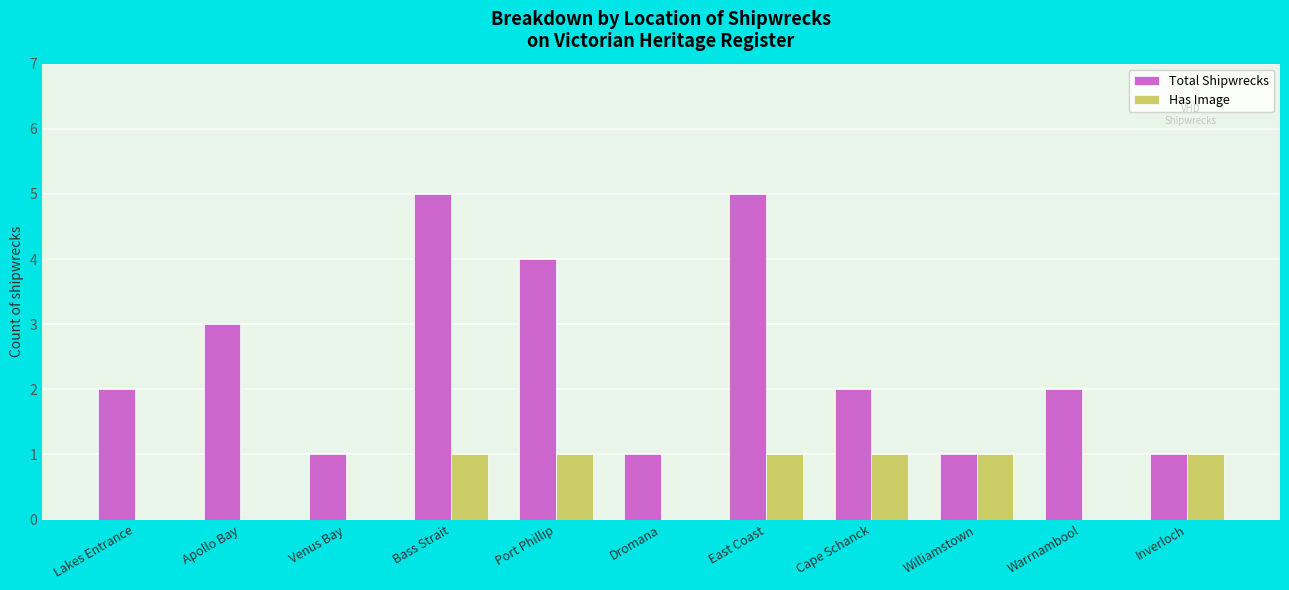

What is the greatest value displayed?

5